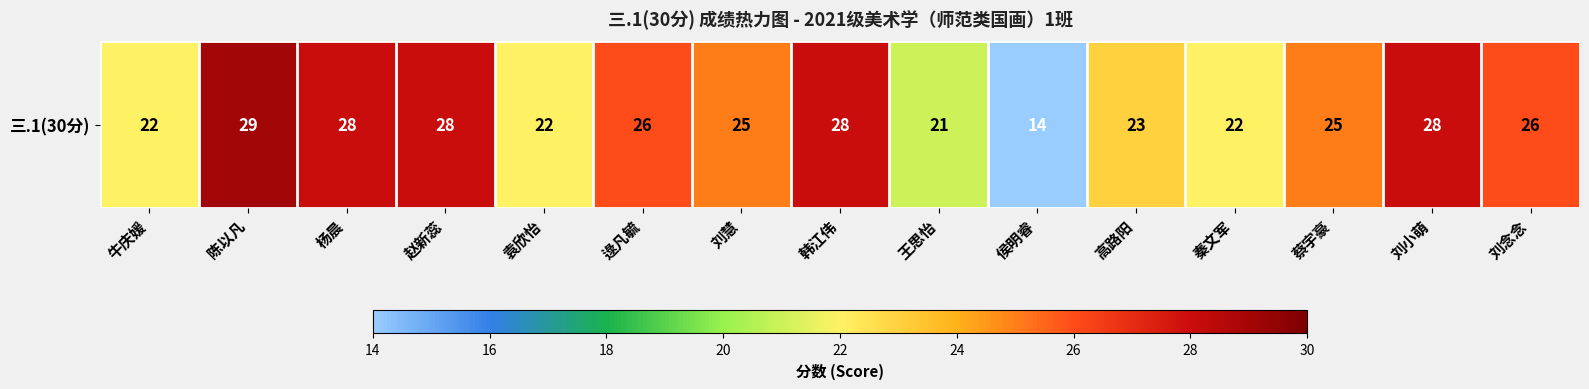

Reading right to left, list all the values displayed in this chart.

26	28	25	22	23	14	21	28	25	26	22	28	28	29	22